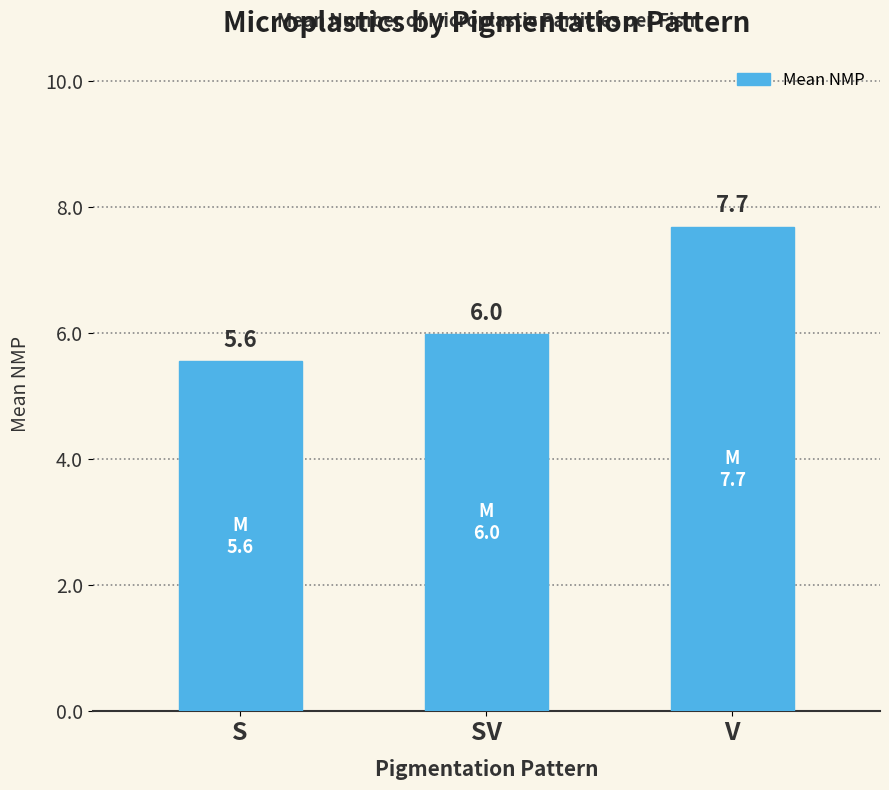

Reading right to left, extract all data points from this chart.

V=7.7	SV=6.0	S=5.6